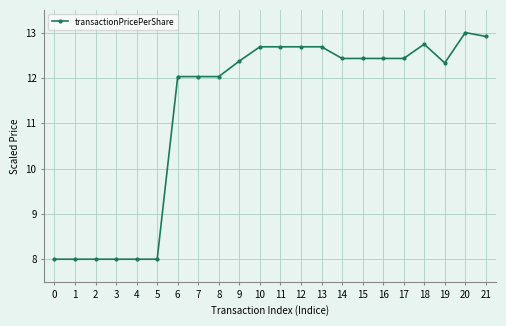

Which has a higher value, 10 or 5?

10